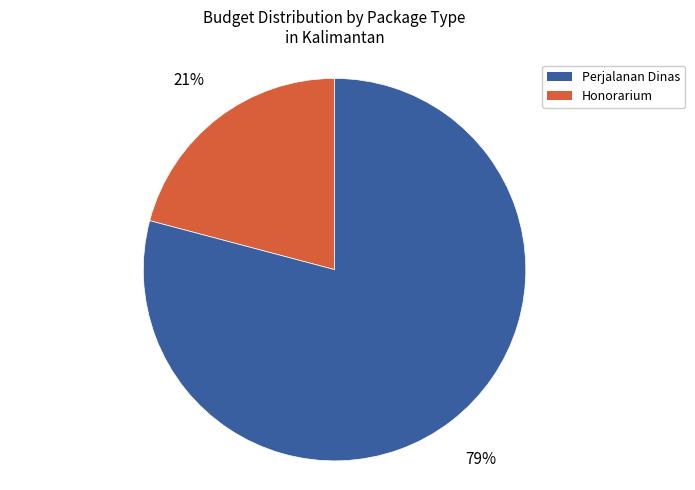

To the nearest percent, what is the average slice percentage?

50%